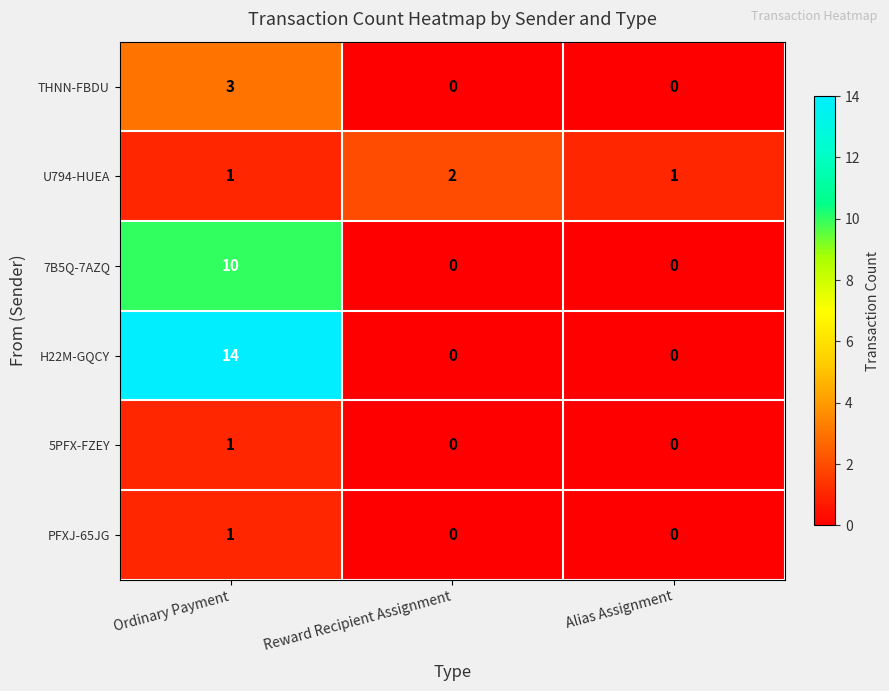

Count the number of categories in the chart.

3